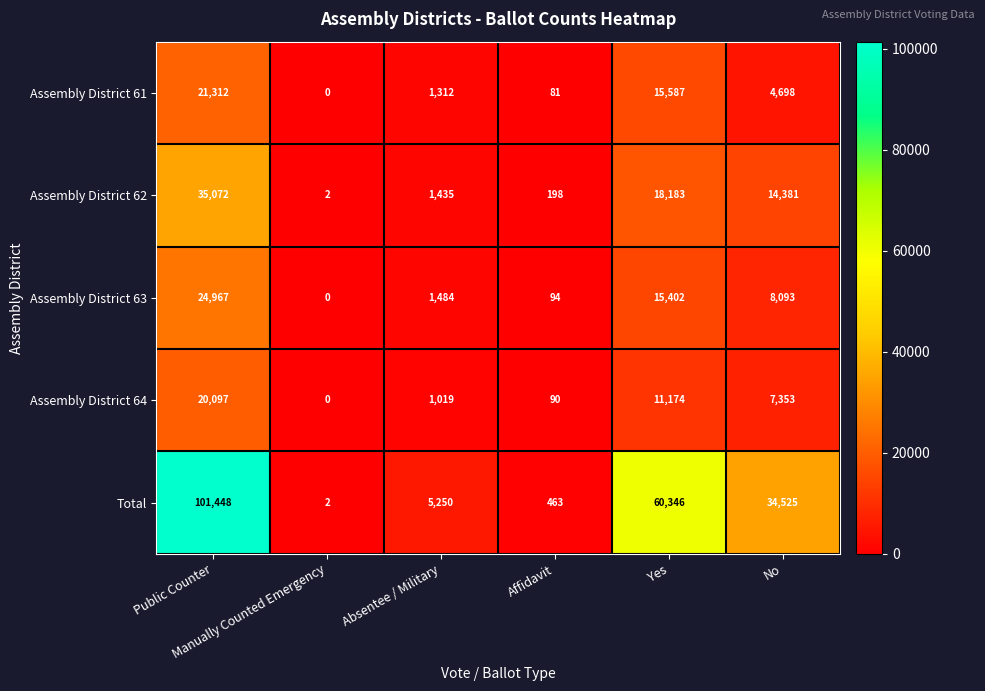

Which series has the widest spread of values?

Total